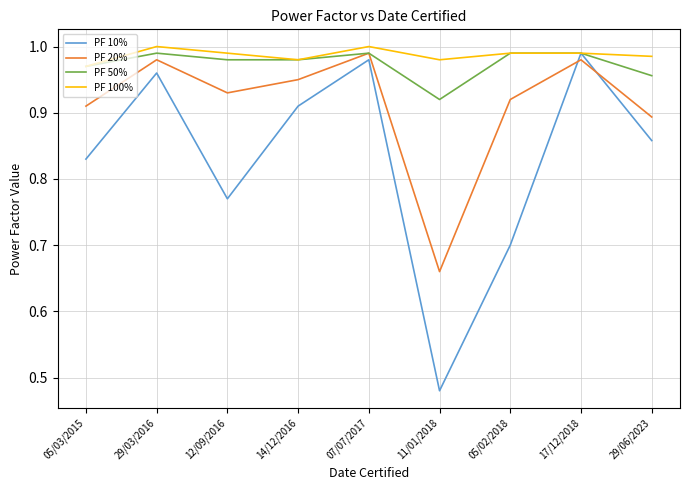

Is it true that PF 100% equals 1.0 at 11/01/2018?

True